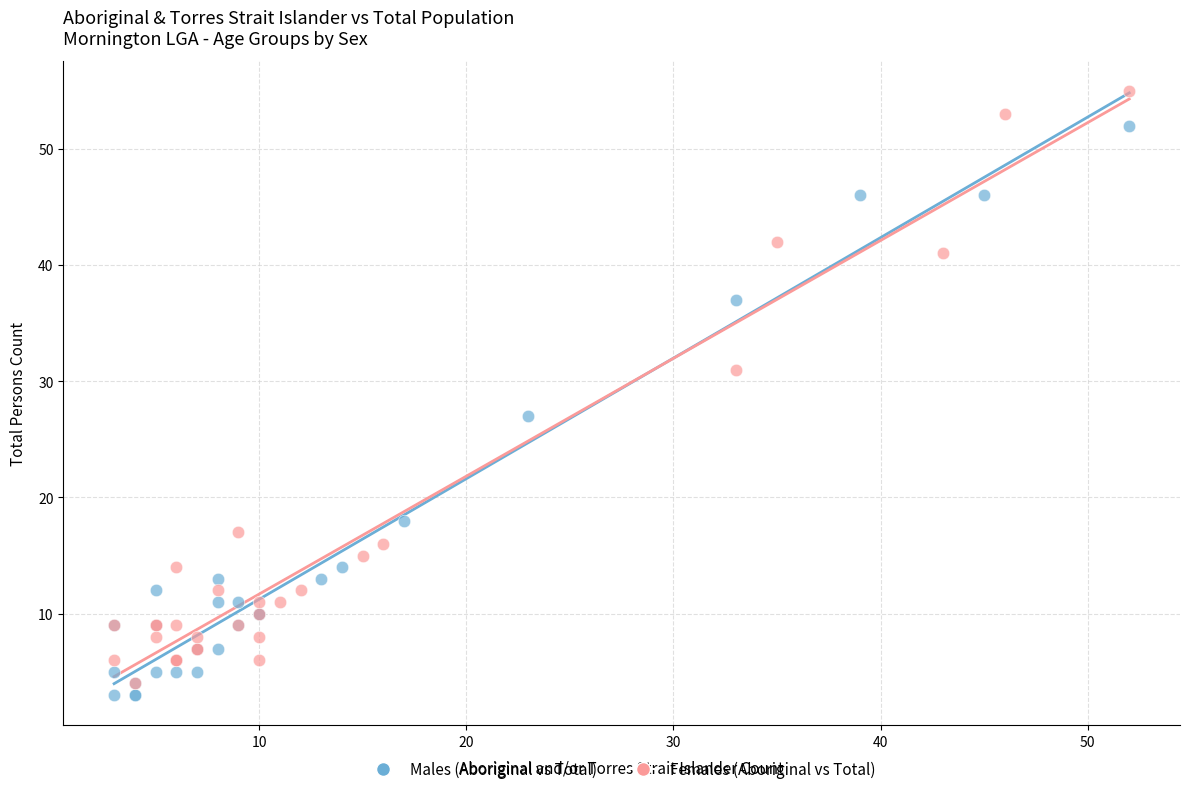

Which series has the largest Y range (max minus min)?

Females (Aboriginal vs Total)